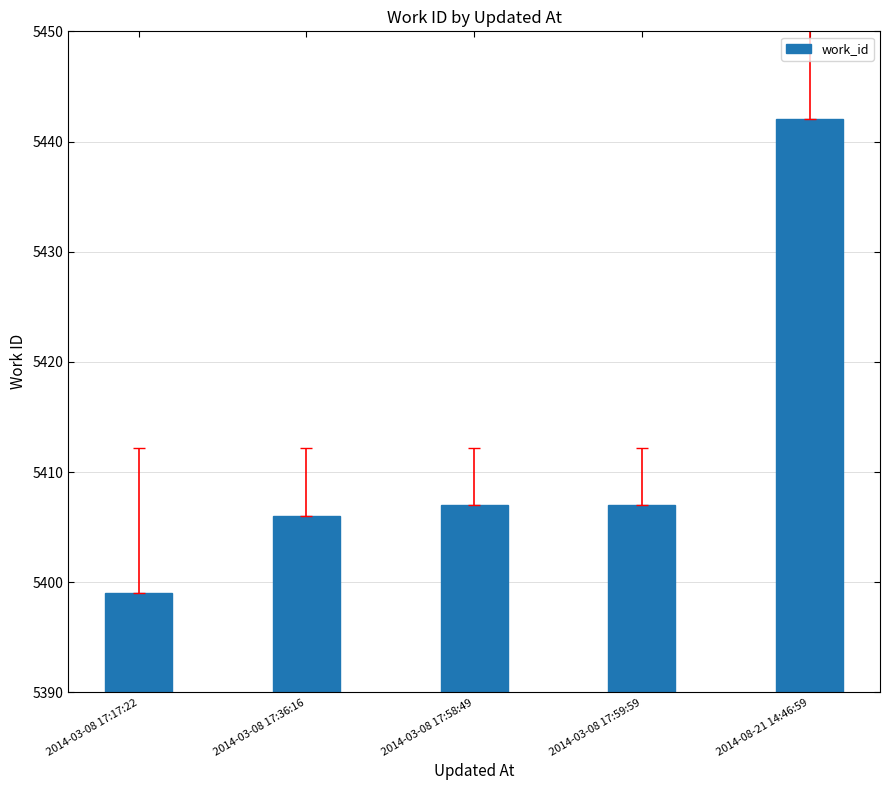

Reading left to right, list all the values displayed in this chart.

5399	5406	5407	5407	5442